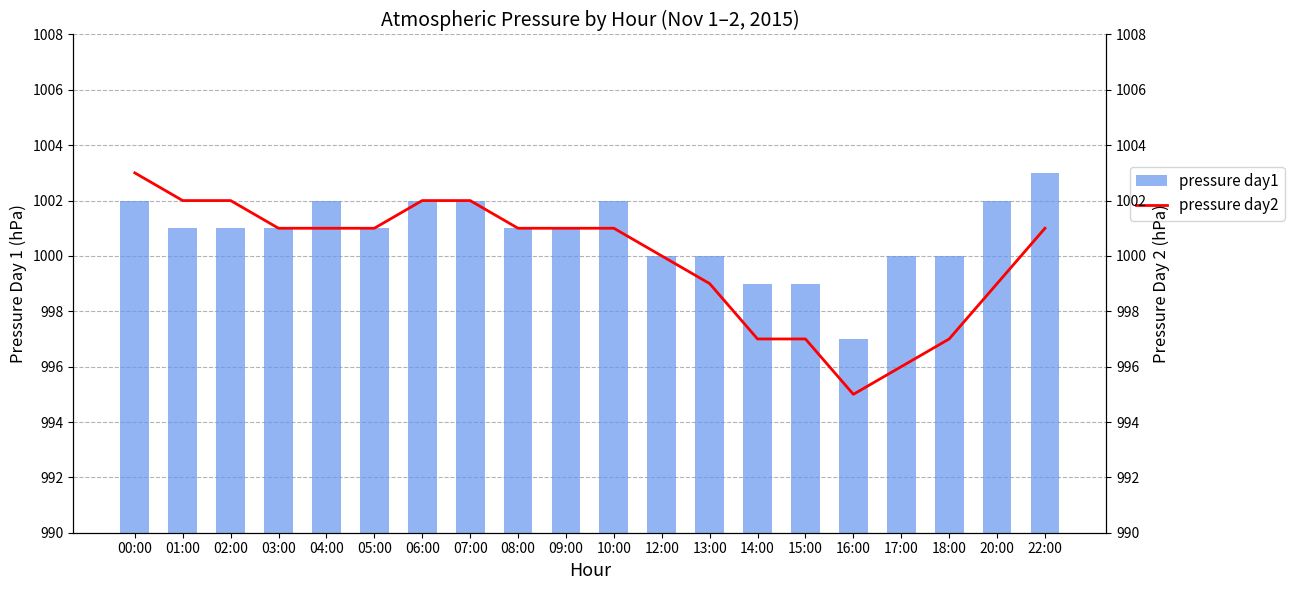

True or false: pressure day2 has a value of 664 at 03:00.

False